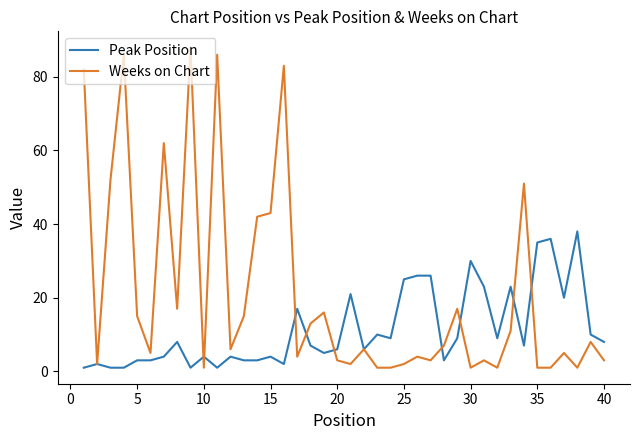

Which series has the largest range (max minus min)?

Weeks on Chart